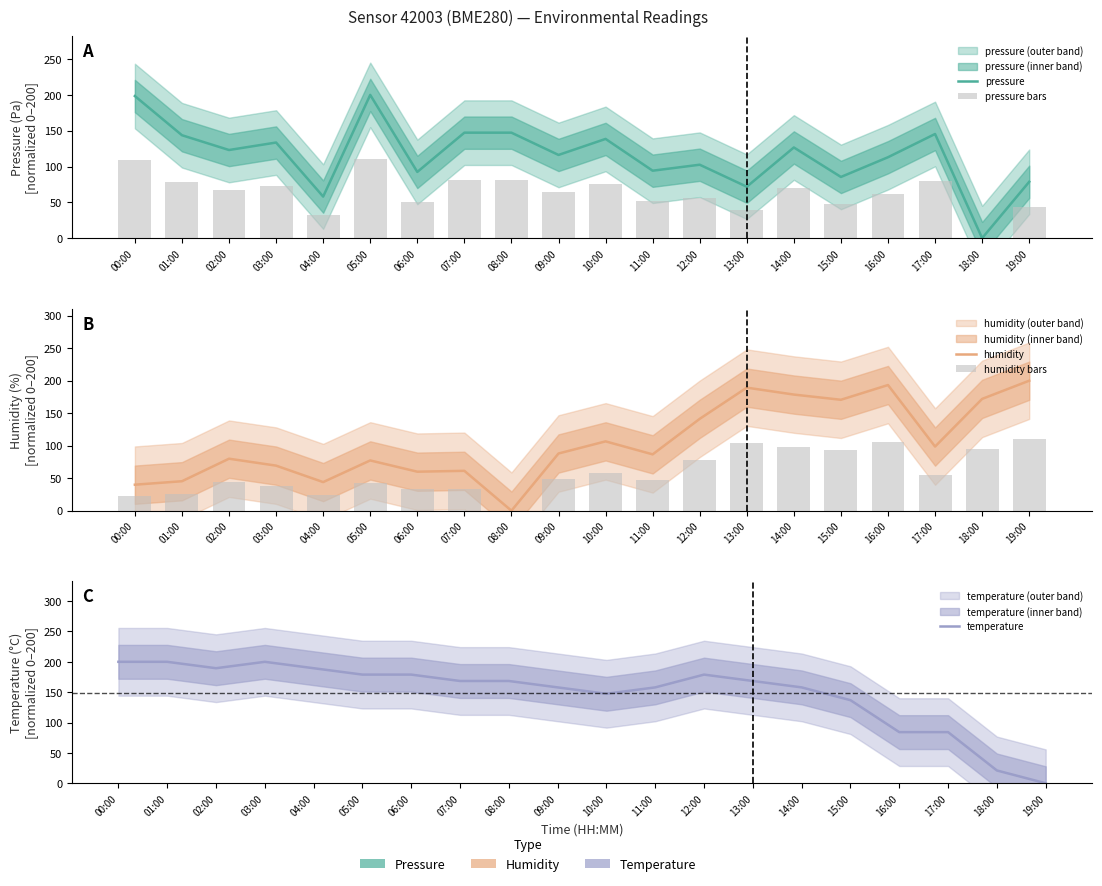

What is the sum of the humidity bars values at 09:00 and 13:00?

152.5